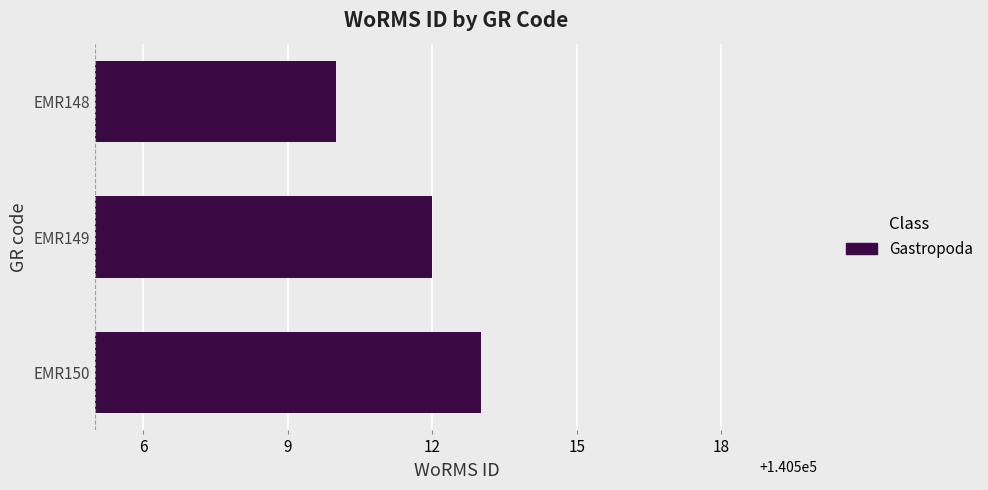

What is the value of the 3rd bar from the top?

140513